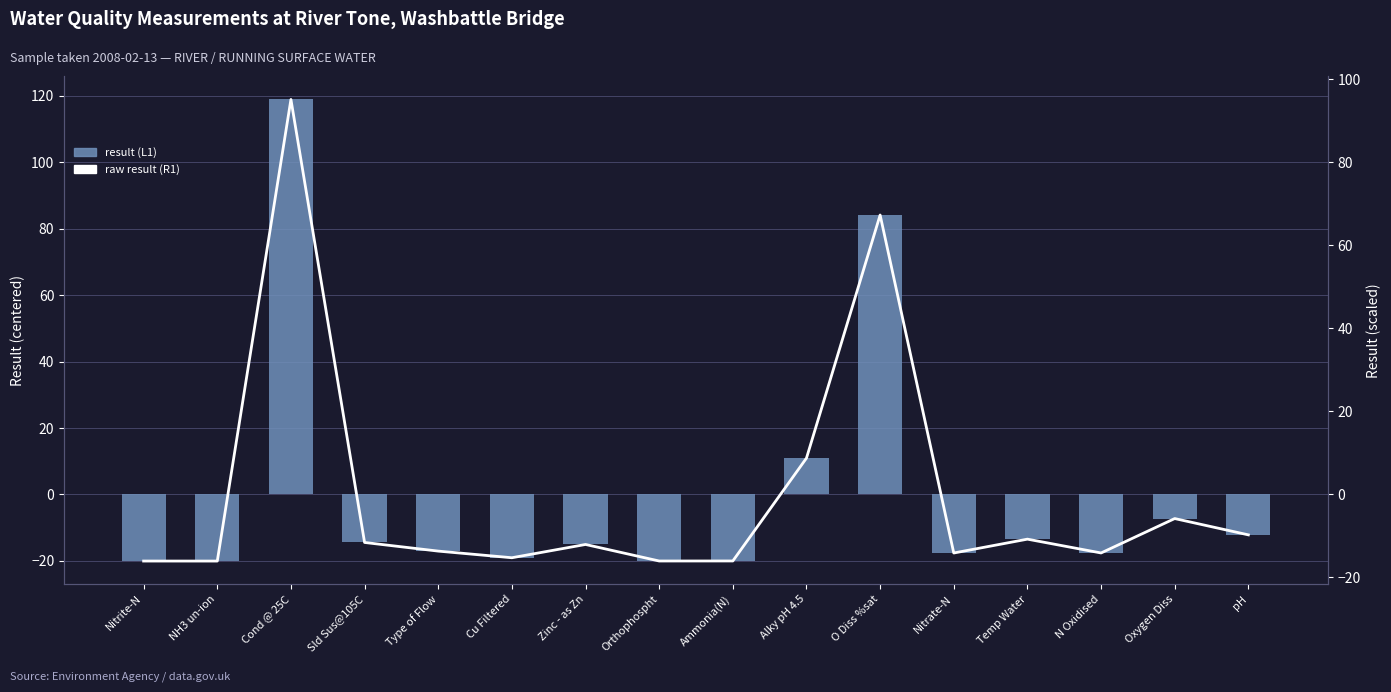

Is the value of result (L1) at NH3 un-ion greater than the value of raw result (R1) at Temp Water?

No